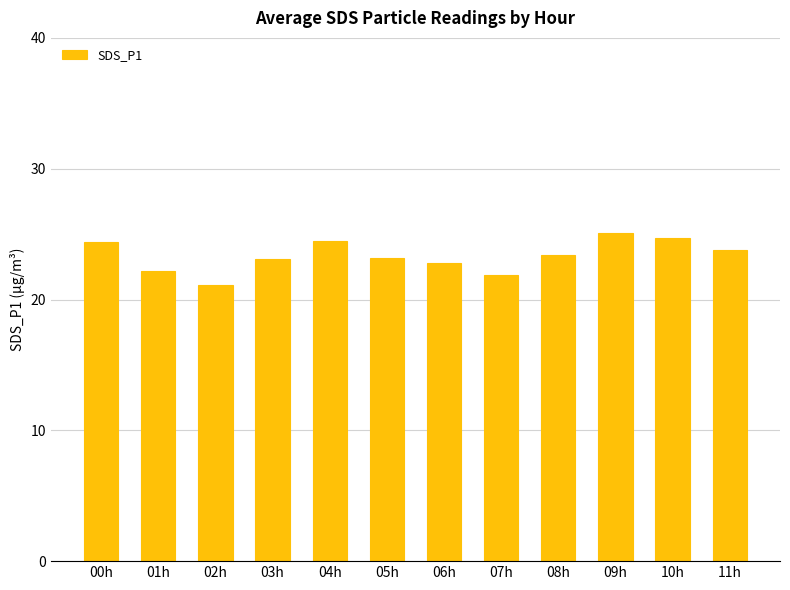

At which category does the chart reach its minimum across all series?

02h